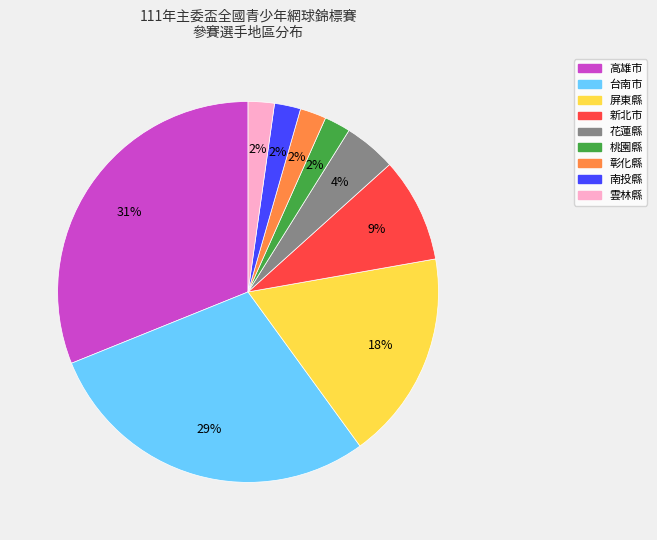

How many segments does this pie chart have?

9